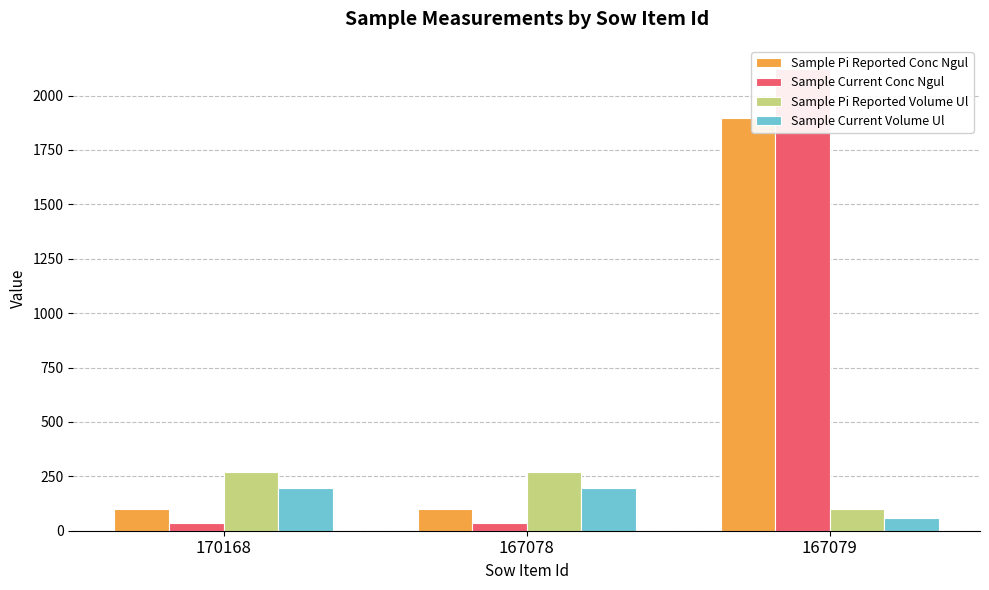

Are the bars grouped side by side (vs. stacked)?

Yes